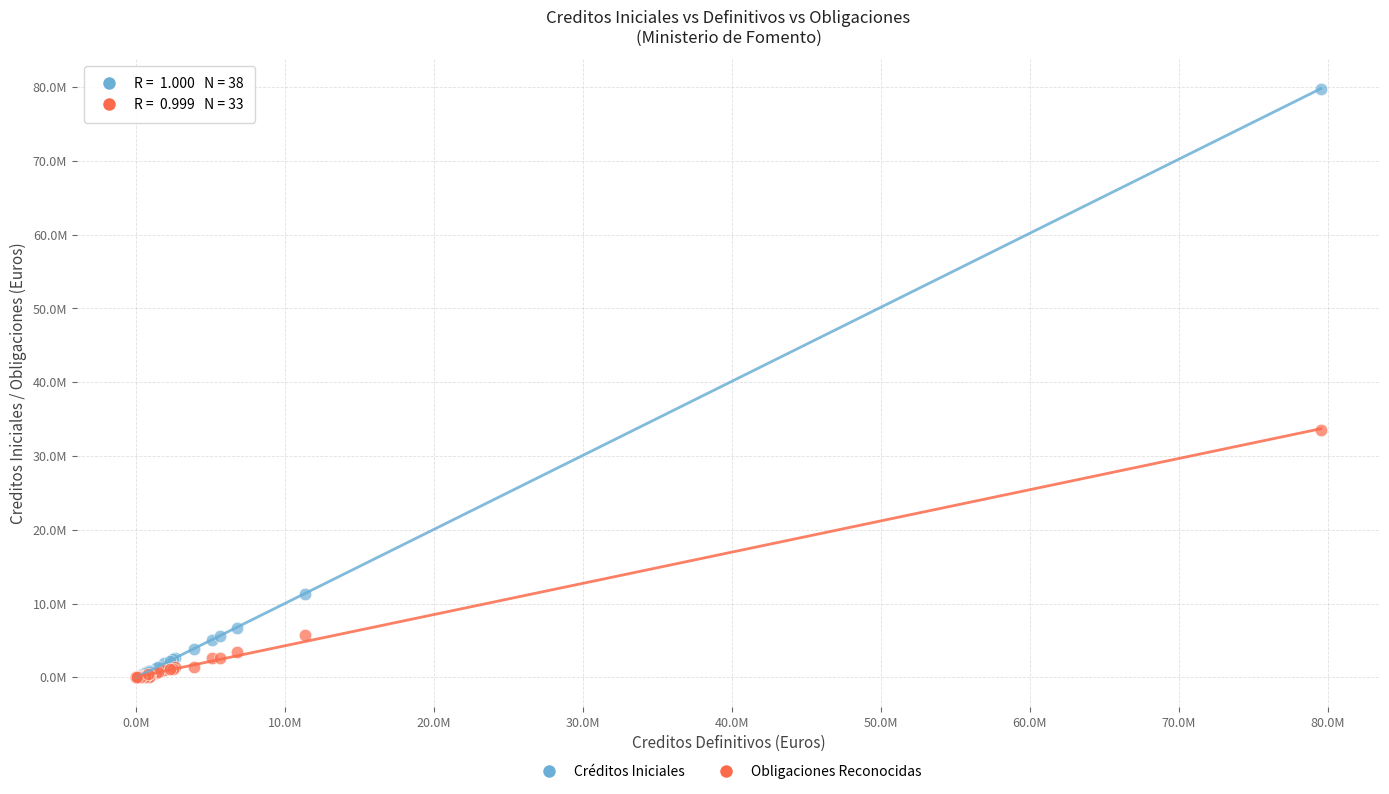

What are all the series names shown in the legend?

Créditos Iniciales, Obligaciones Reconocidas